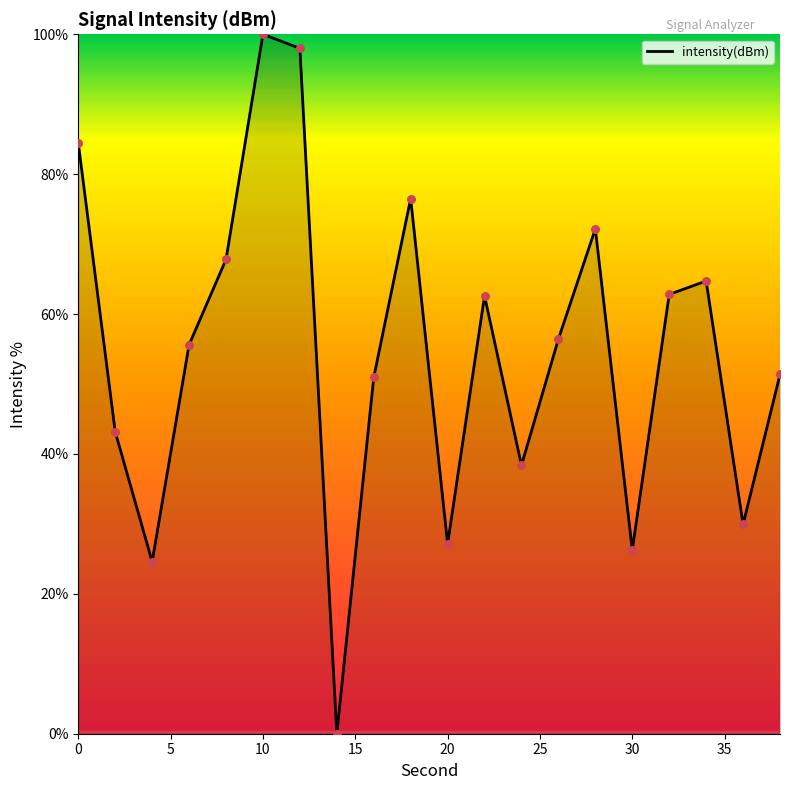

What is the maximum value shown in the chart?

100.0